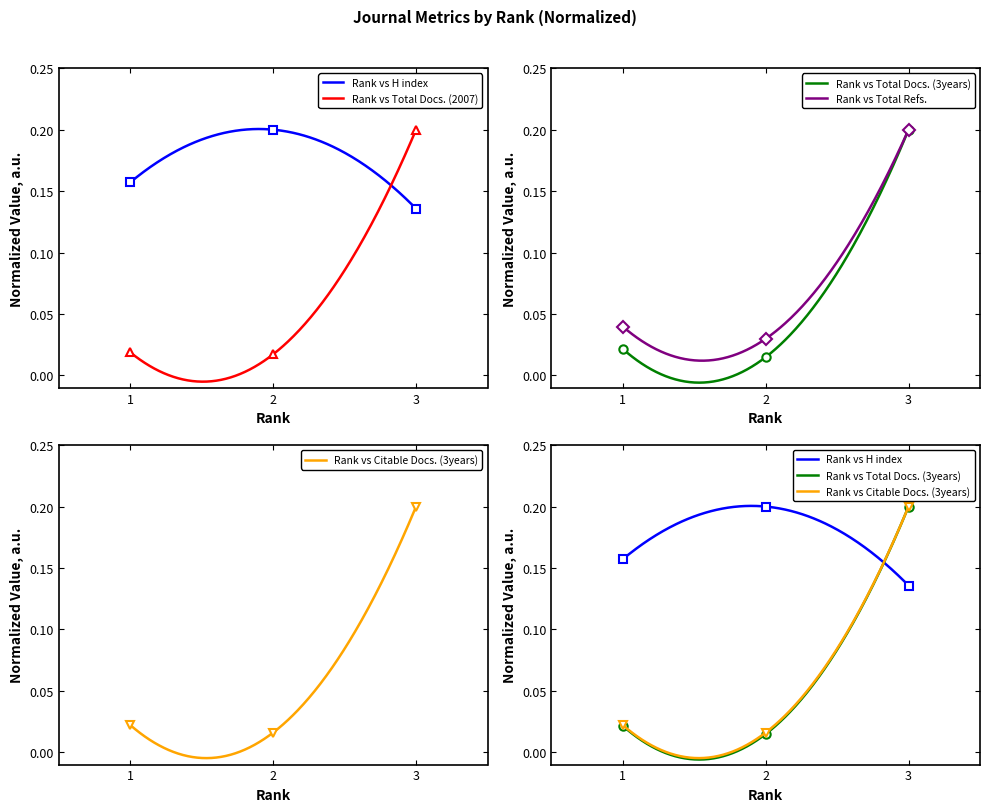

Reading left to right, what are all the values shown in this chart?

H index: 1=0.2	2=0.2	3=0.1
Total Docs. (2007): 1=0.0	2=0.0	3=0.2
Total Docs. (3years): 1=0.0	2=0.0	3=0.2
Total Refs.: 1=0.0	2=0.0	3=0.2
Citable Docs. (3years): 1=0.0	2=0.0	3=0.2